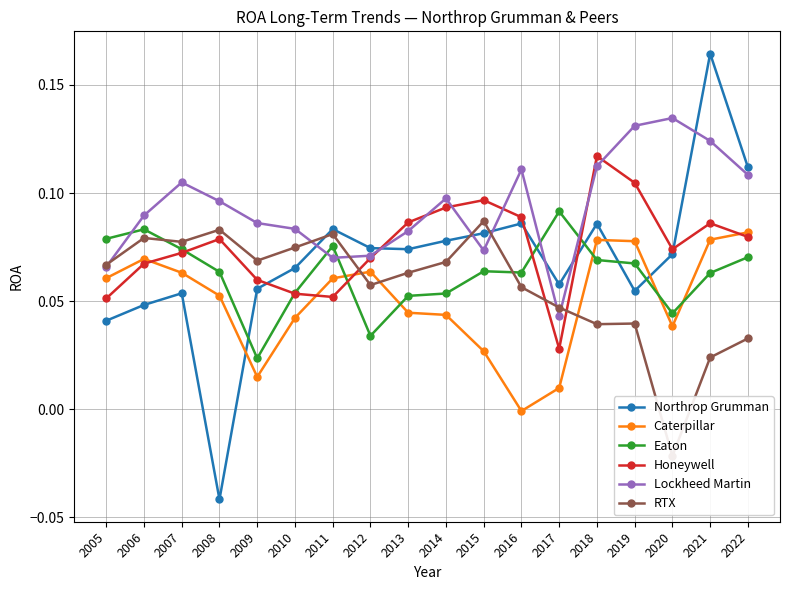

Between which two adjacent categories do Caterpillar and Eaton first intersect?

2011 and 2012